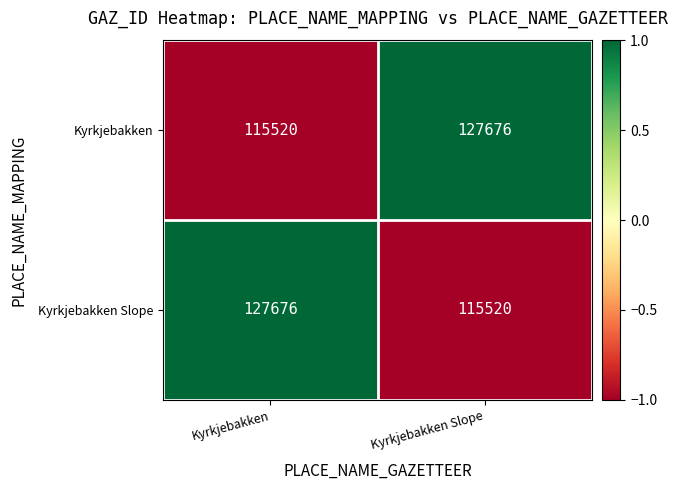

The Kyrkjebakken Slope series shows 127676 at Kyrkjebakken. True or false?

True